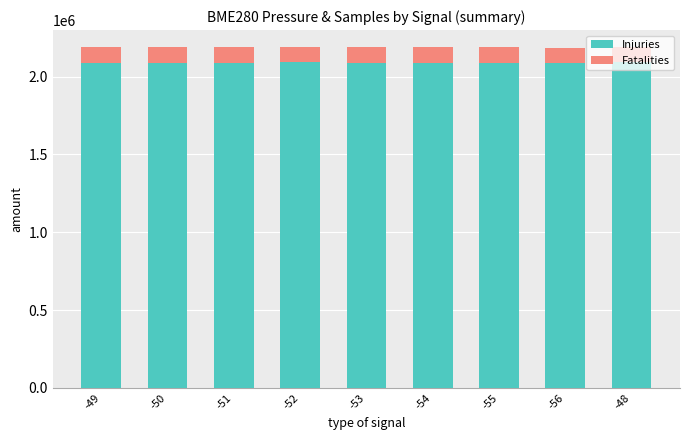

The value of Injuries at -50 is 2090399.0. True or false?

True